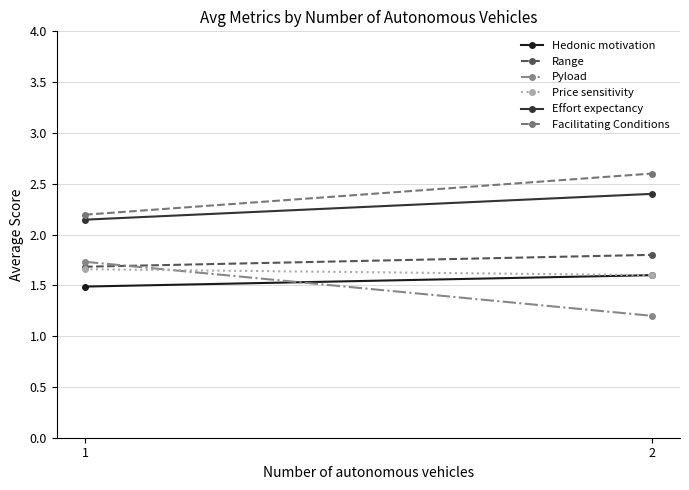

Which series has the widest spread of values?

Pyload